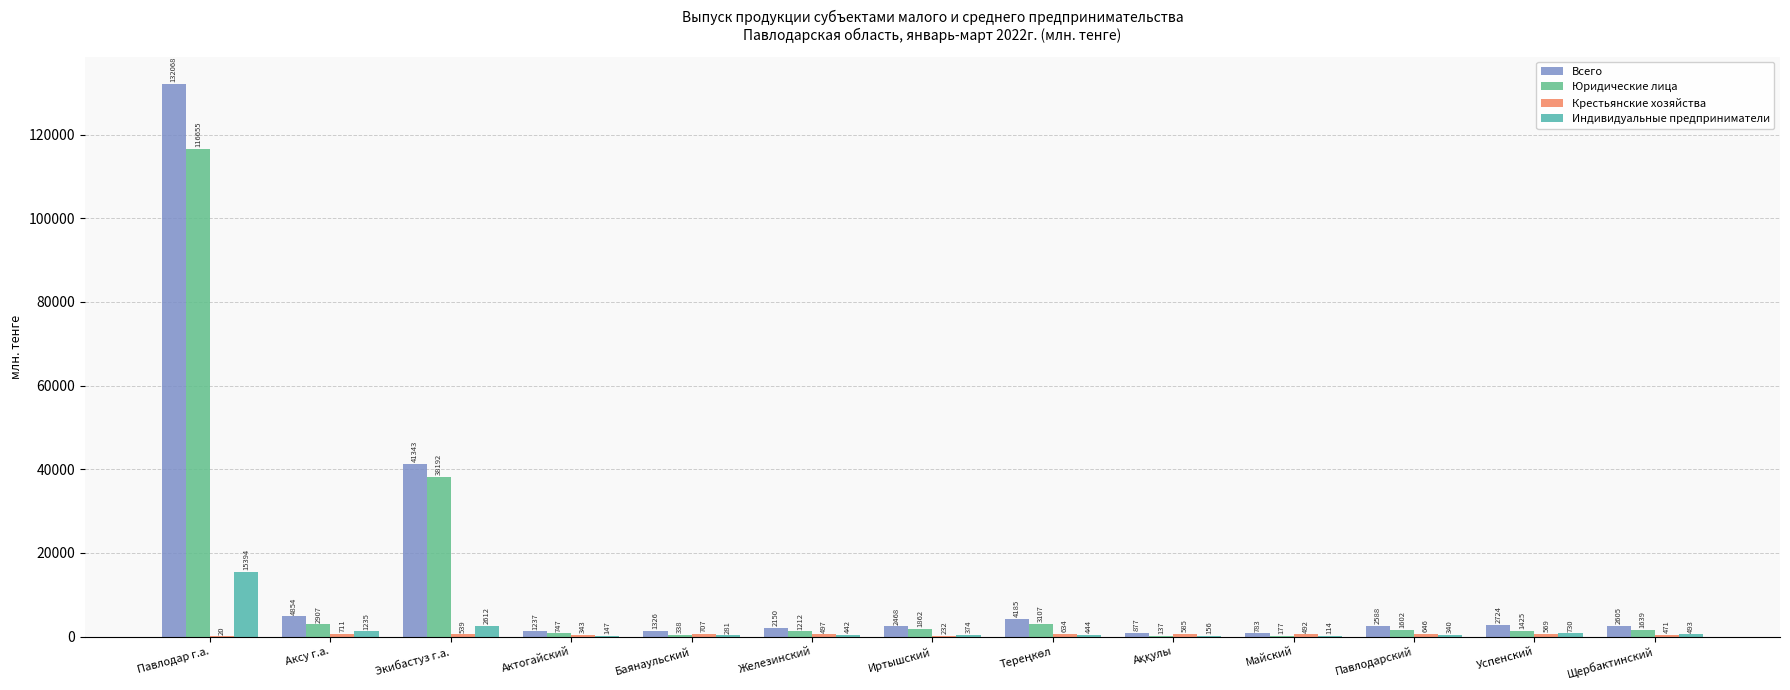

How many groups of bars are there?

13